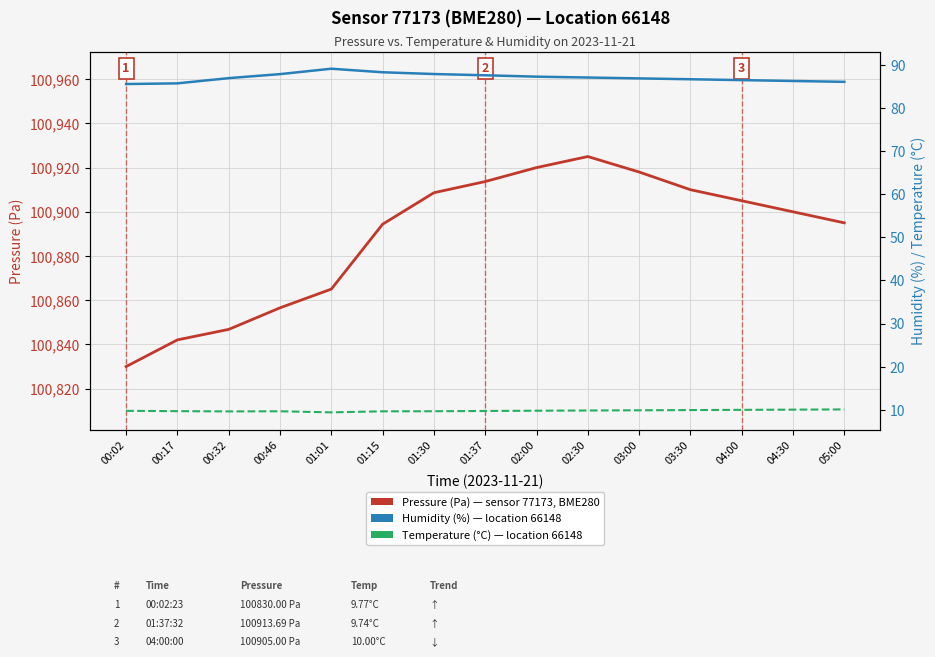

What value does the Humidity (%) series have at 02:30?

87.0